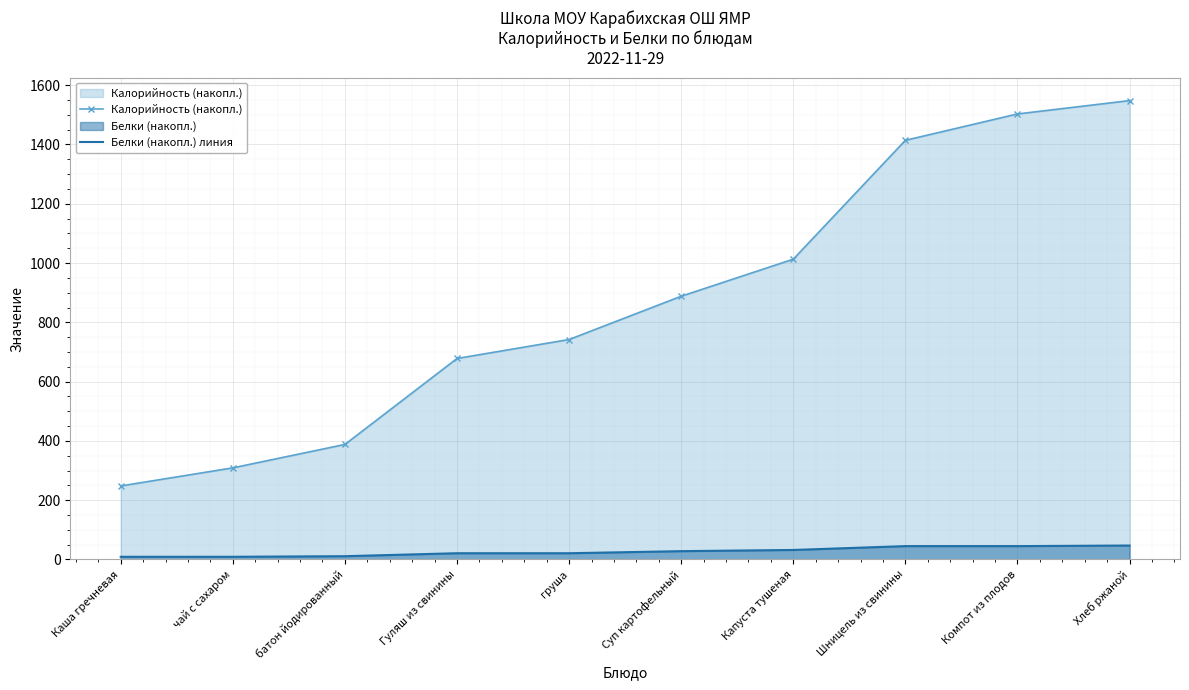

True or false: Калорийность (накопл.) has more than 2 points higher than both neighbors.

False